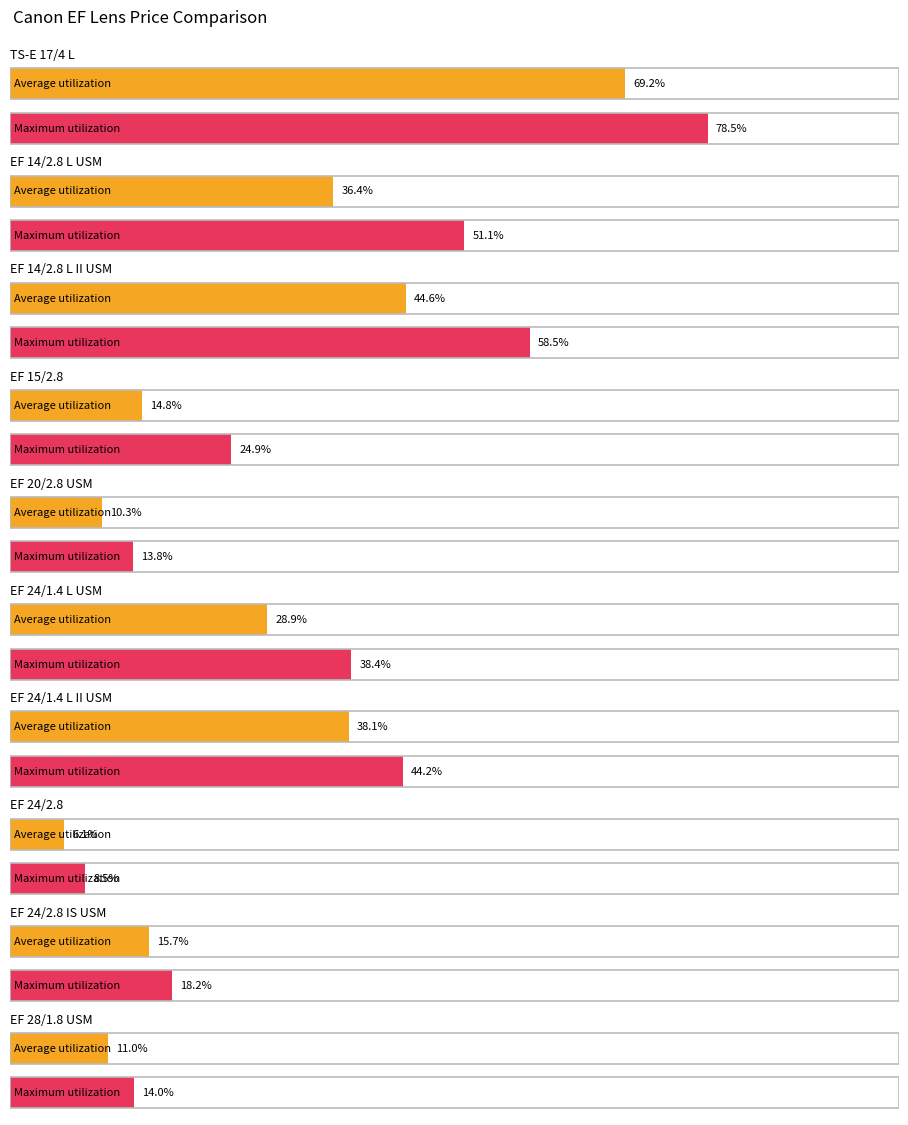

How many bars are there in total?

20